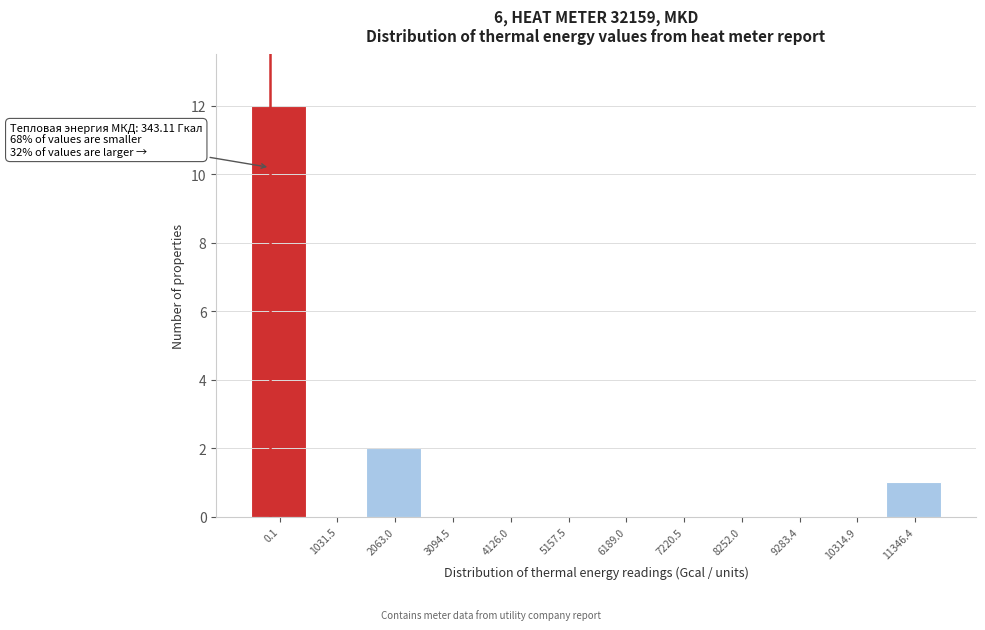

Reading right to left, extract all data points from this chart.

11346.4=1	10314.9=0	9283.4=0	8252.0=0	7220.5=0	6189.0=0	5157.5=0	4126.0=0	3094.5=0	2063.0=2	1031.5=0	0.1=12